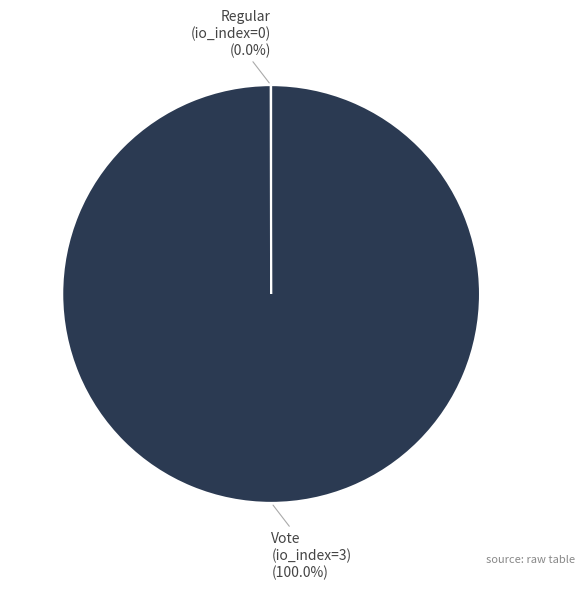

To the nearest percent, what percentage of the pie is Vote (io_index=3)?

100%